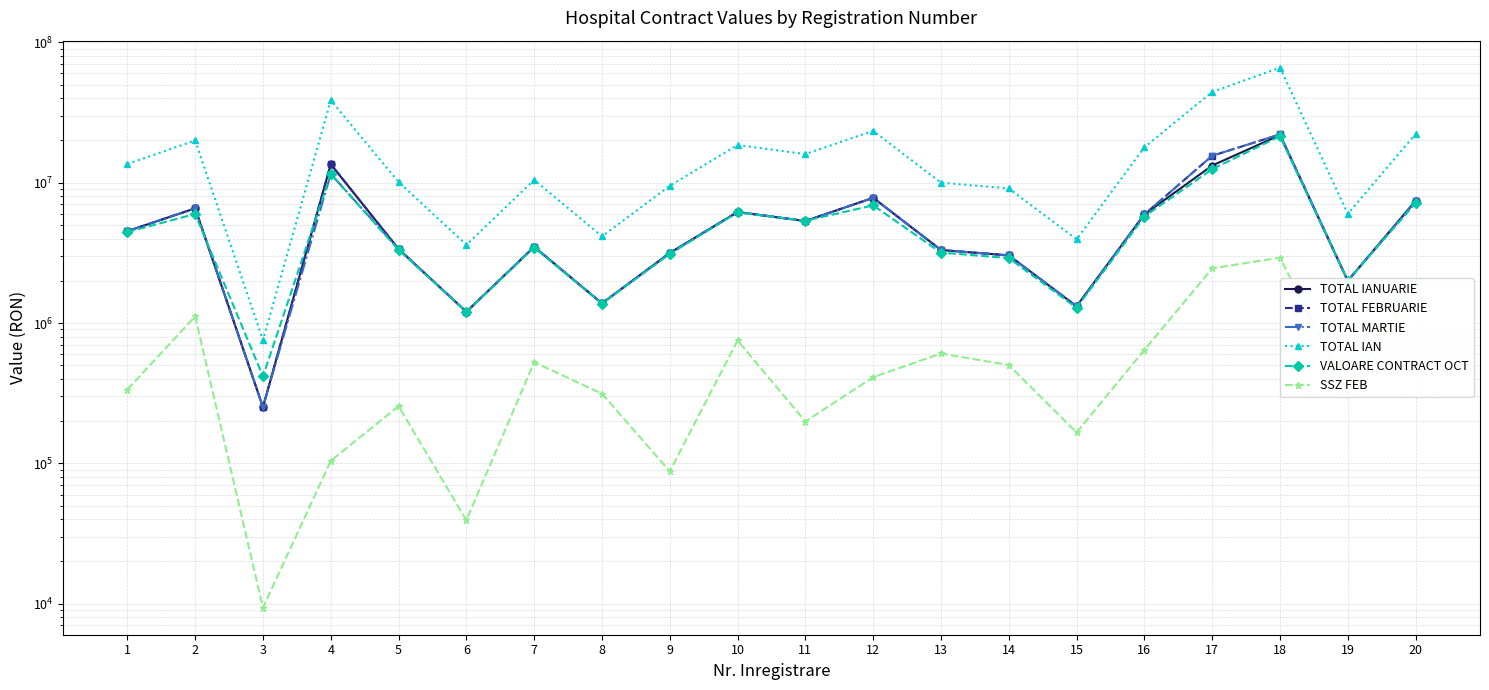

What are all the series names shown in the legend?

TOTAL IANUARIE, TOTAL FEBRUARIE, TOTAL MARTIE, TOTAL IAN, VALOARE CONTRACT OCT, SSZ FEB